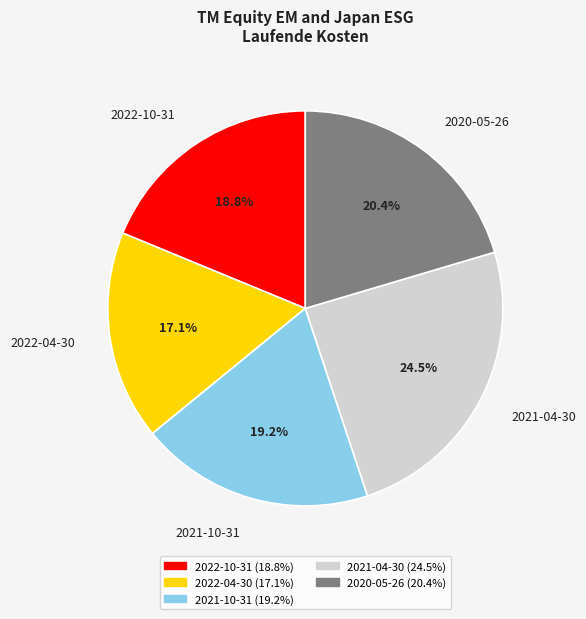

To the nearest percent, what is the difference between the 2022-04-30 and 2022-10-31 slice percentages?

2%